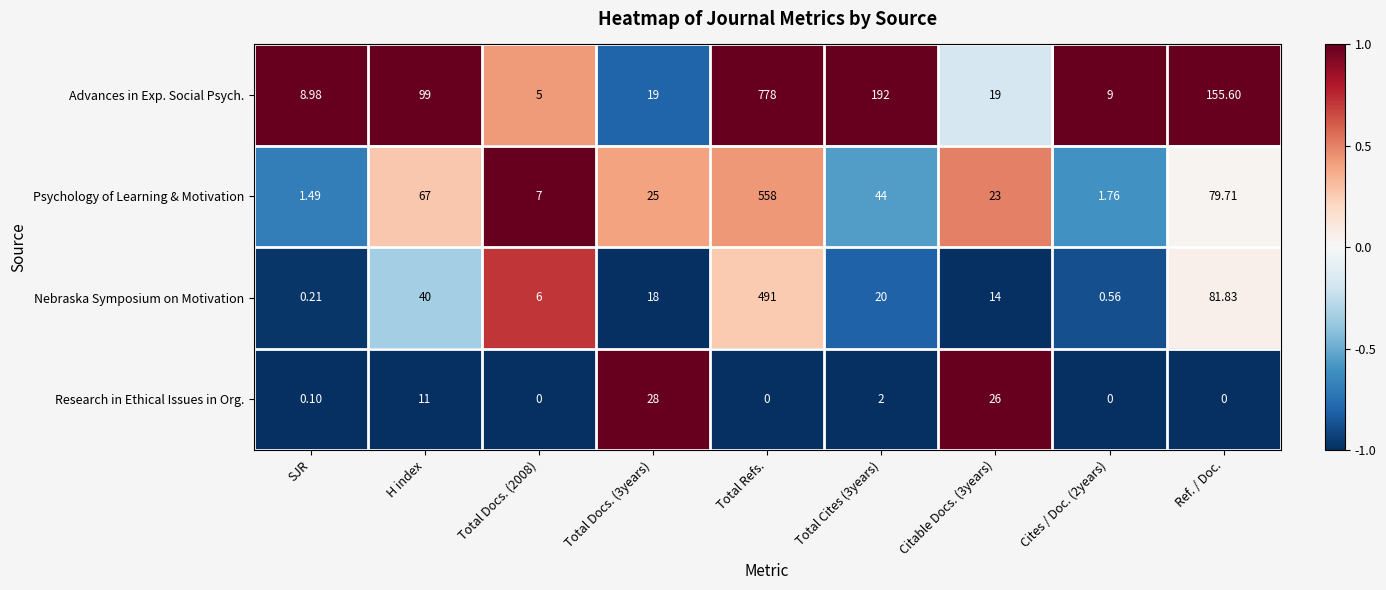

At which label is Psychology of Learning & Motivation closest to 279?

Ref. / Doc.